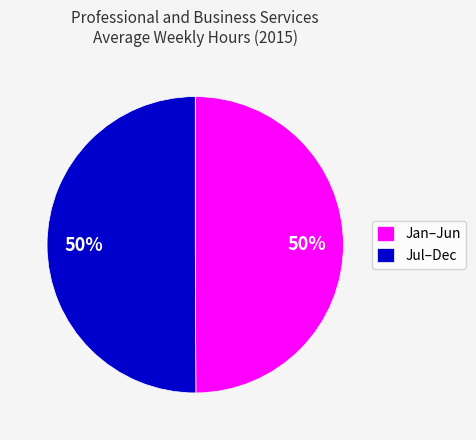

Is it true that Jul–Dec is 50% of the pie?

True